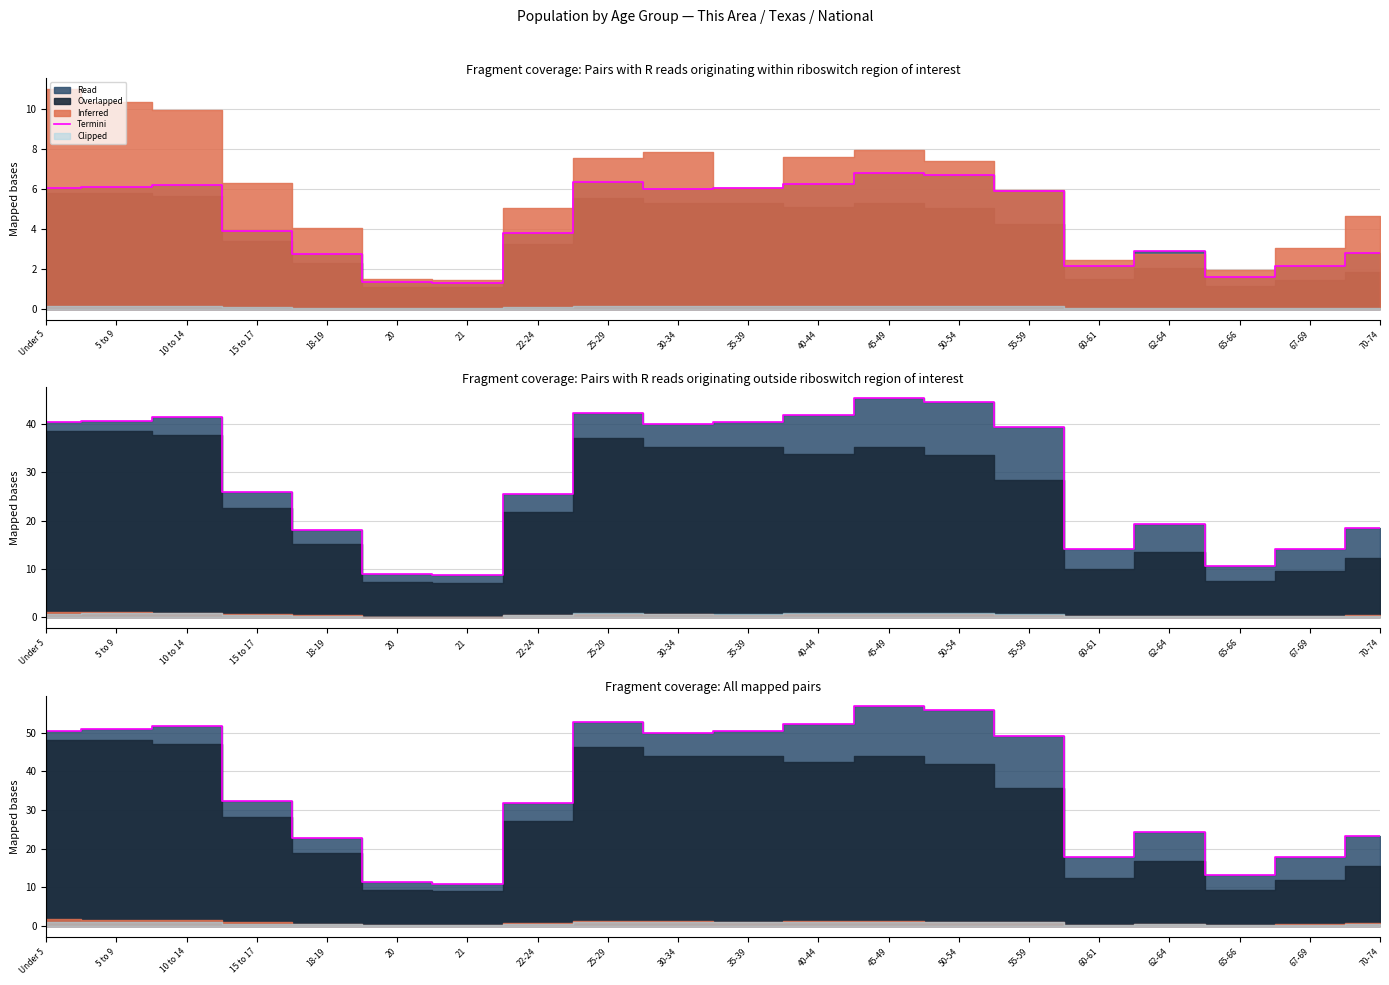

Does the chart have visible grid lines?

Yes